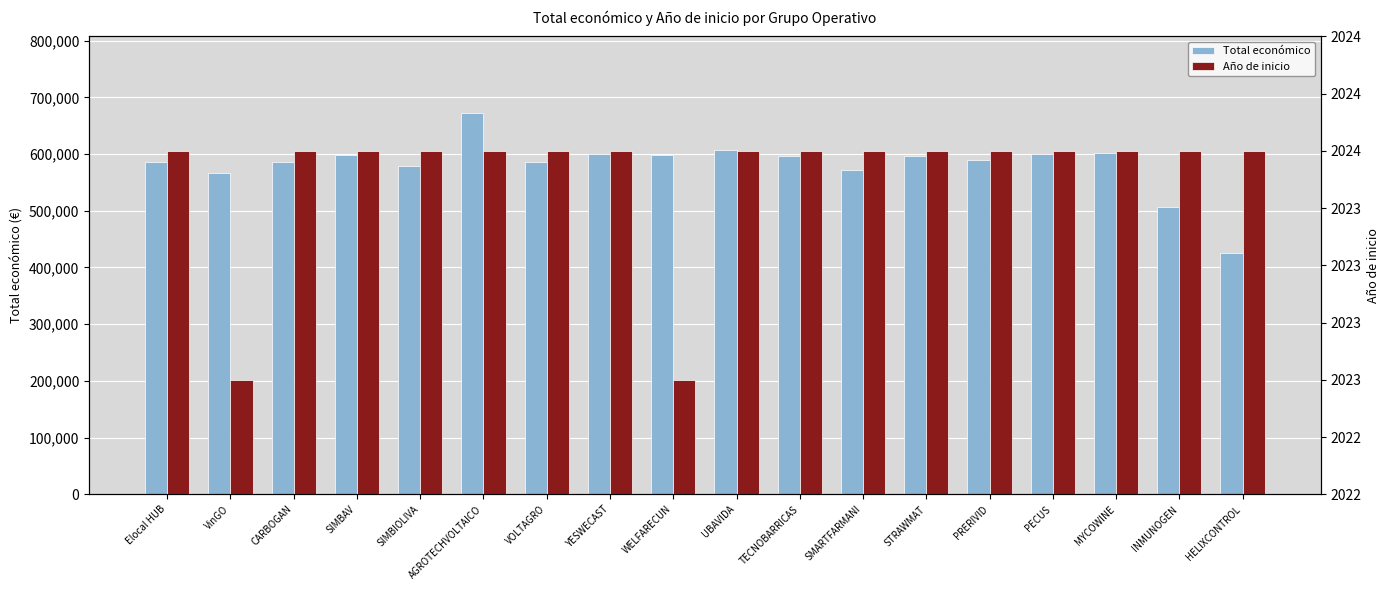

The Total económico series shows 165619 at YESWECAST. True or false?

False